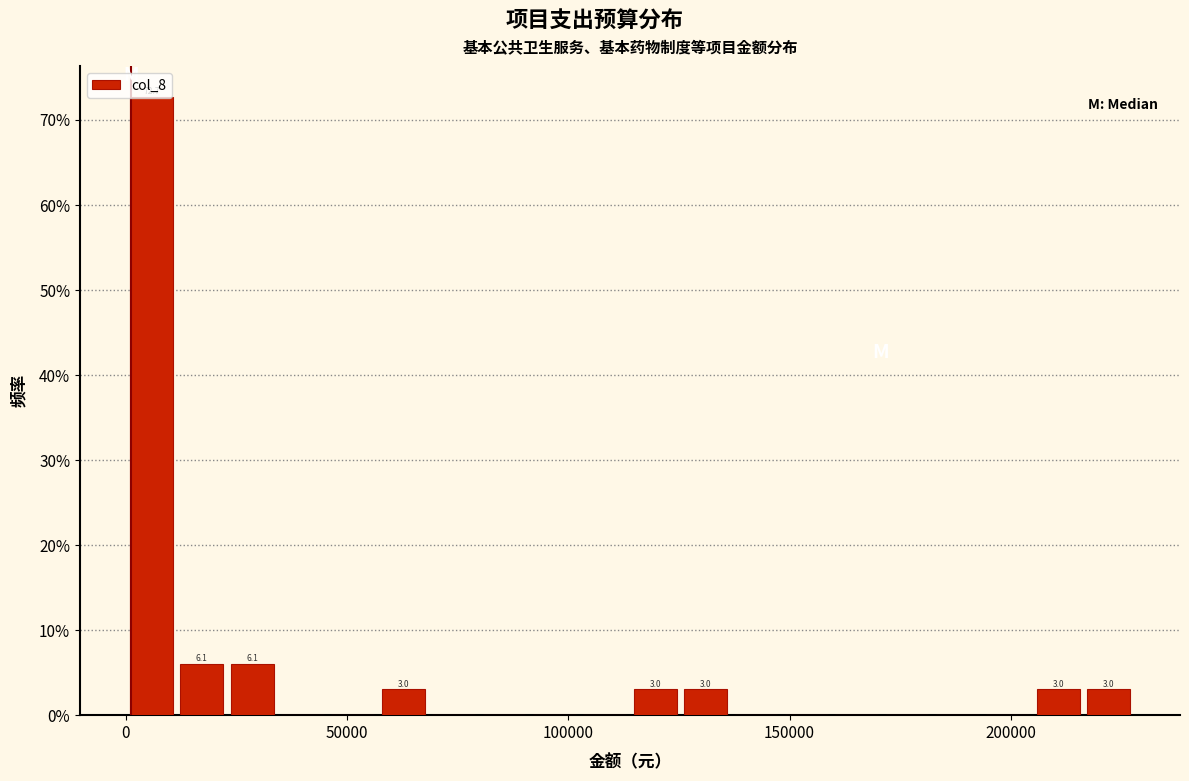

Around what value on the x-axis is the tallest bar? Give the approximate position of its centre, as read against the axis.

5000